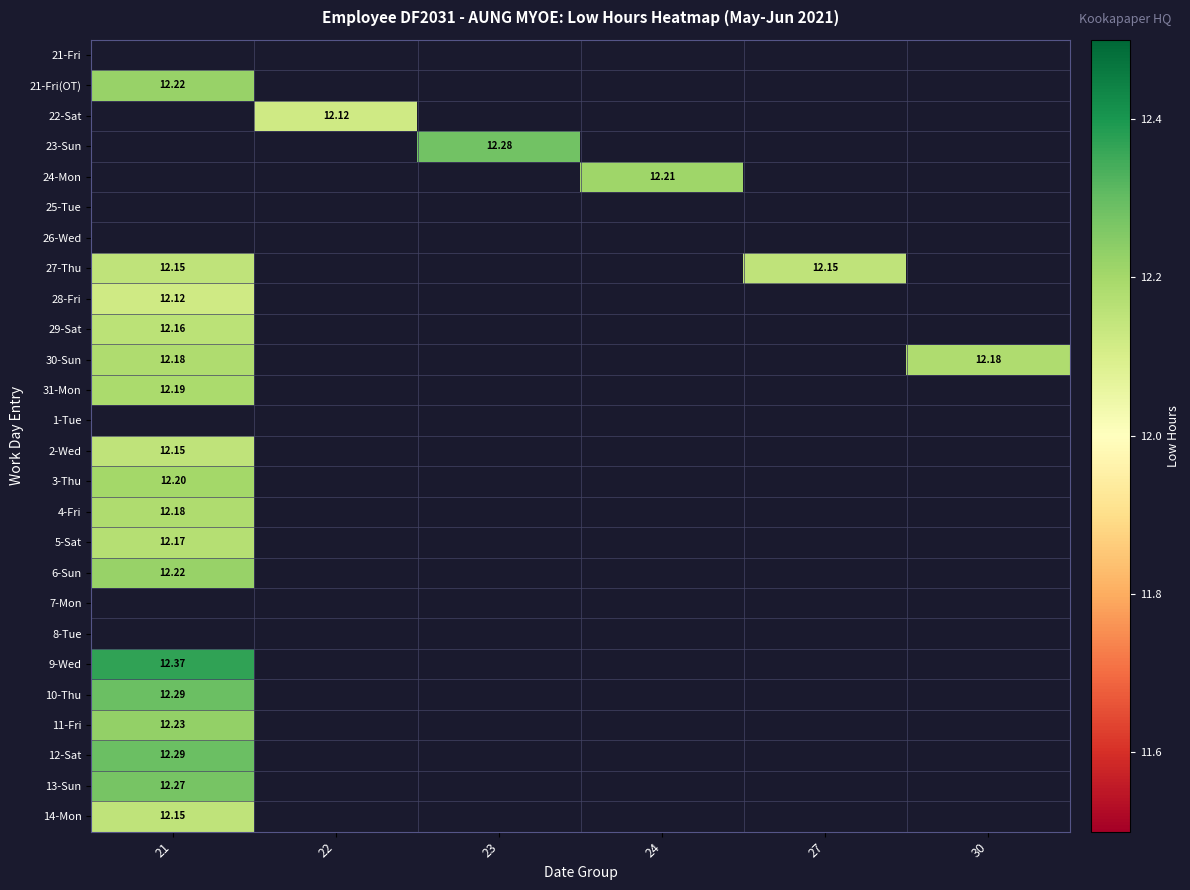

What is the greatest value displayed?

12.4